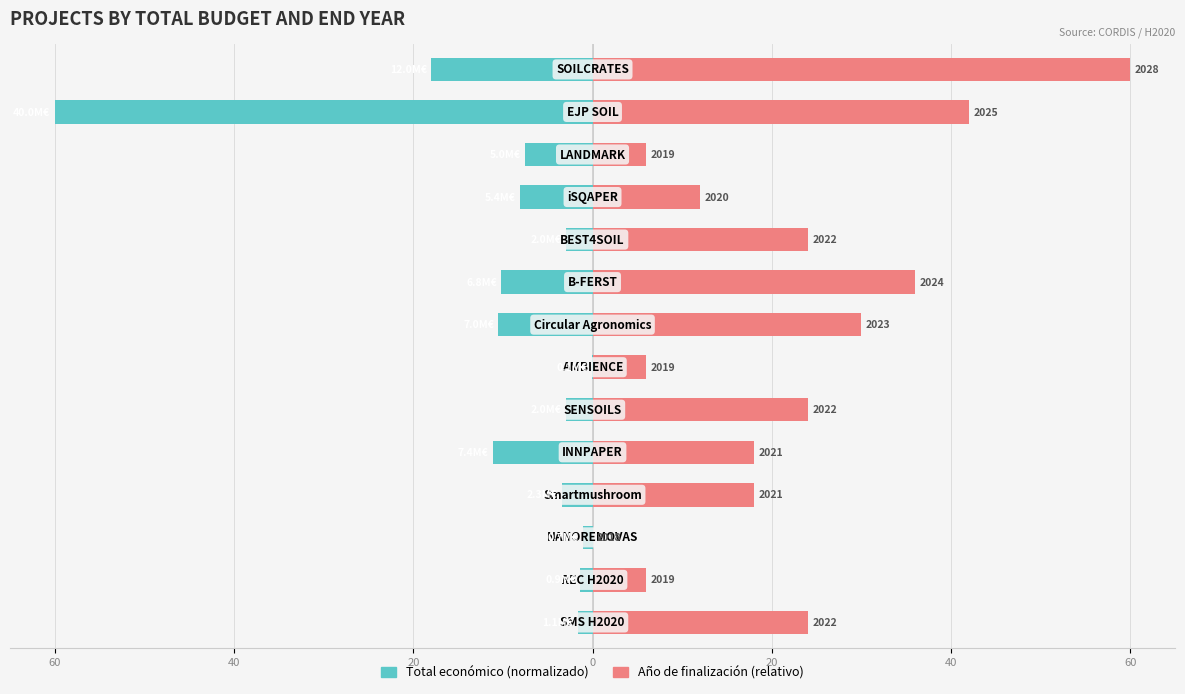

What is the lowest value of the Total económico series?

-60.0